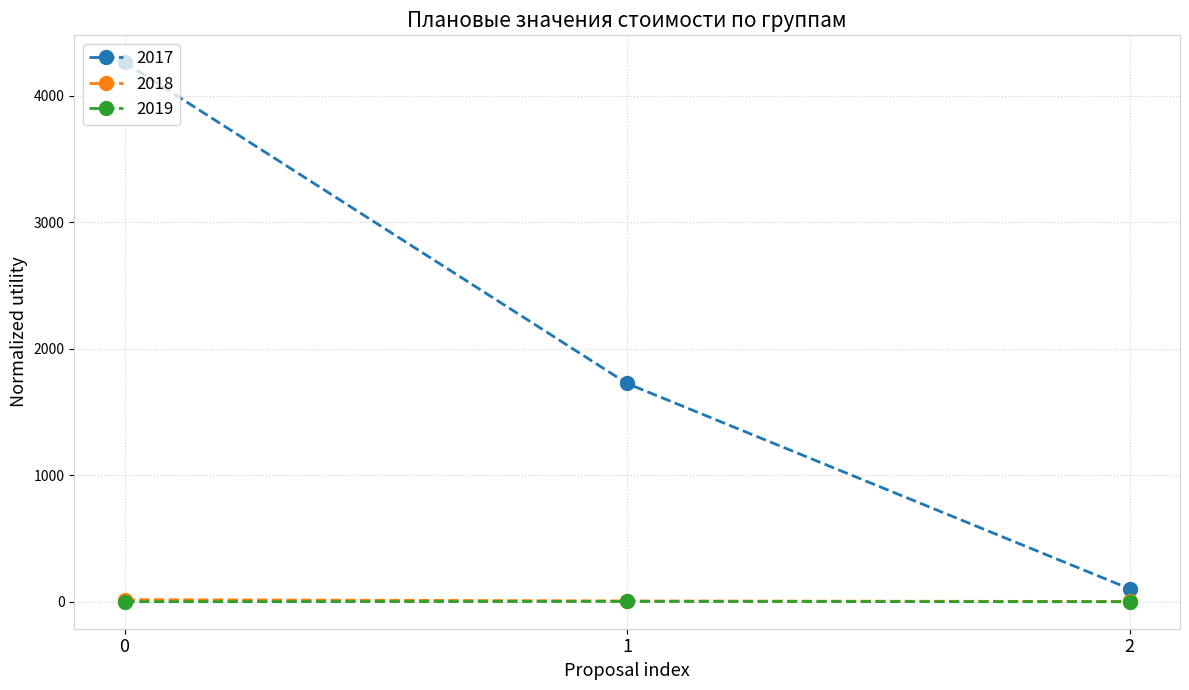

List the labels in order of 2017 value, largest first.

0, 1, 2